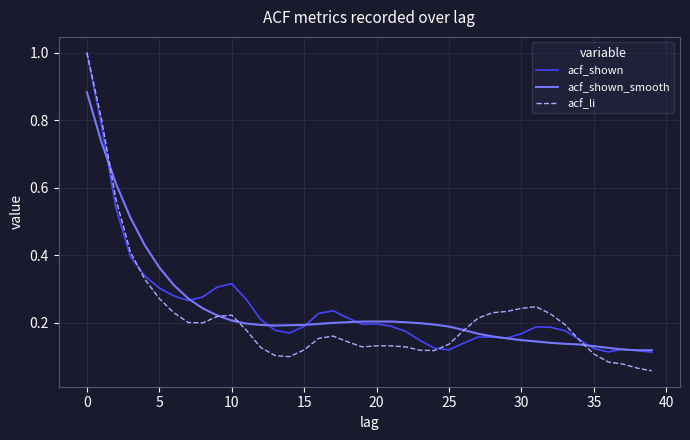

How many lines are shown in the chart?

3